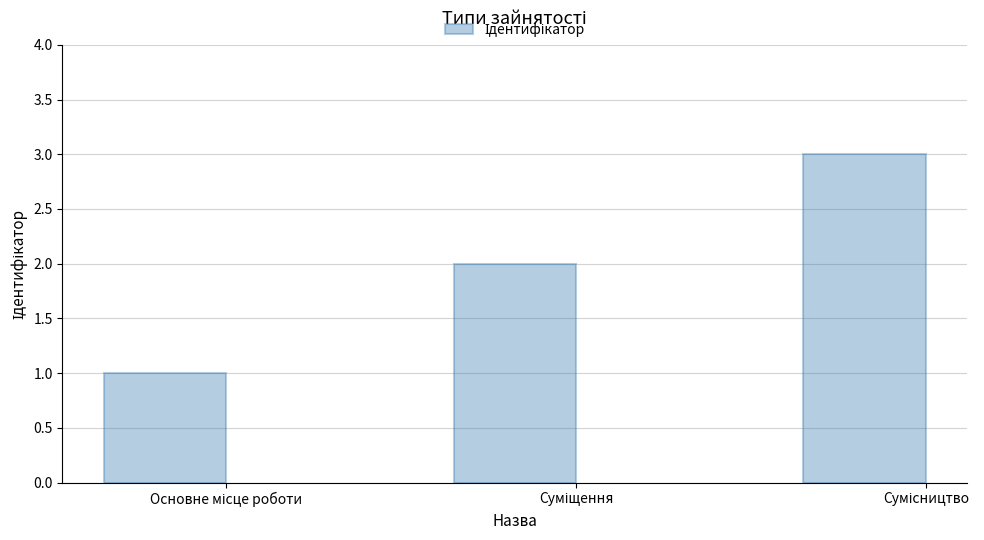

What is the sum of all values?

6